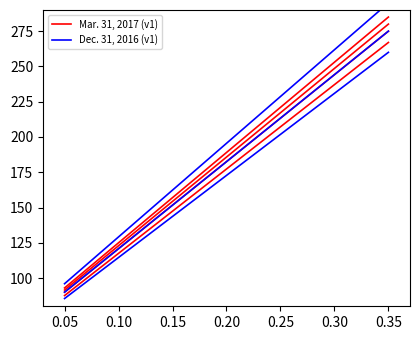

What is the value of the Mar. 31, 2017 (v1) point at the 1st from the left?

90